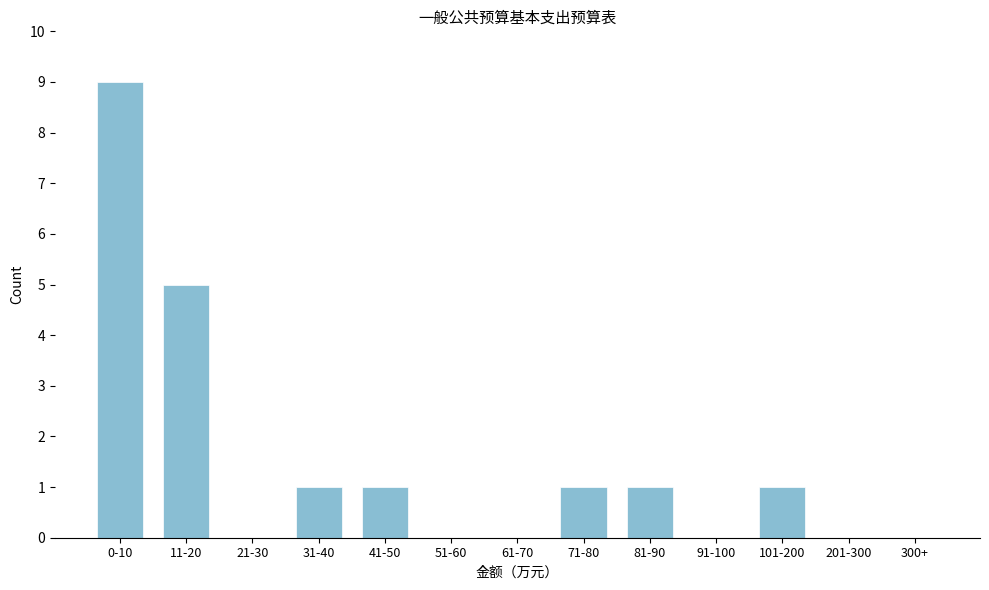

Reading left to right, list all the values displayed in this chart.

0-10=9	11-20=5	21-30=0	31-40=1	41-50=1	51-60=0	61-70=0	71-80=1	81-90=1	91-100=0	101-200=1	201-300=0	300+=0